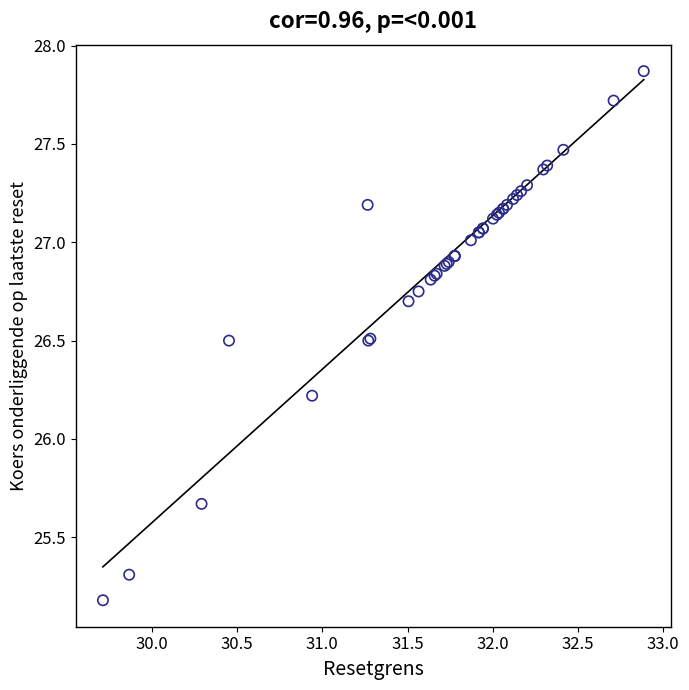

What Y value in the scatter plot is closest to 26?

26.2